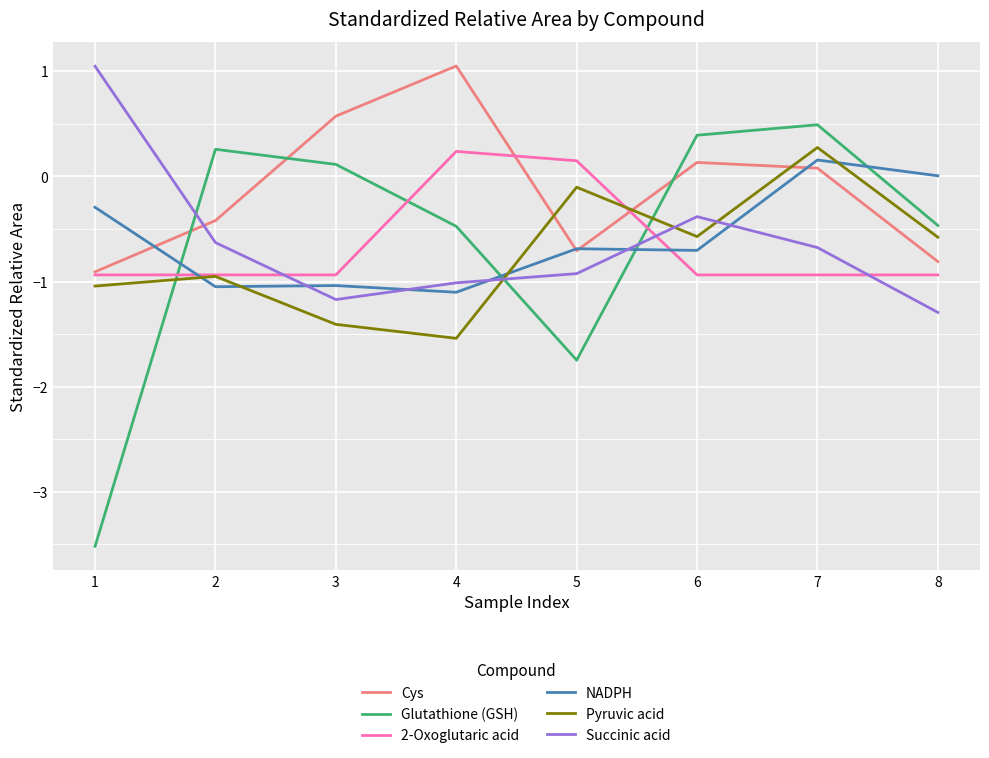

What is the highest value of the Glutathione (GSH) series?

0.5